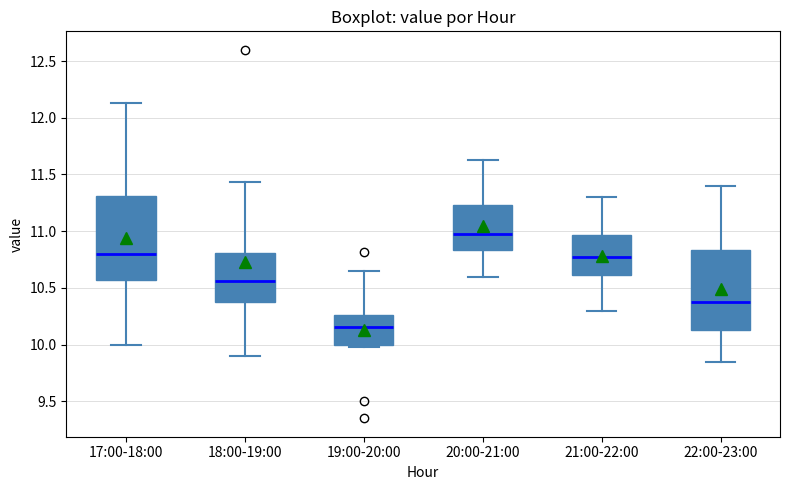

Reading left to right, transcribe this box plot: for each box, give where its median line is, the range the box spans, and where its two whiskers end, as read against the y-axis. The values are not printed on the chart, so give them approximately, as read against the axis.

17:00-18:00: median 10.80, box 10.55 to 11.30, whiskers 10.00 to 12.15
18:00-19:00: median 10.55, box 10.35 to 10.80, whiskers 9.90 to 11.45
19:00-20:00: median 10.15, box 10.00 to 10.25, whiskers 10.00 (just below the box's lower edge) to 10.65
20:00-21:00: median 11.00, box 10.85 to 11.25, whiskers 10.60 to 11.65
21:00-22:00: median 10.80, box 10.60 to 10.95, whiskers 10.30 to 11.30
22:00-23:00: median 10.40, box 10.15 to 10.85, whiskers 9.85 to 11.40